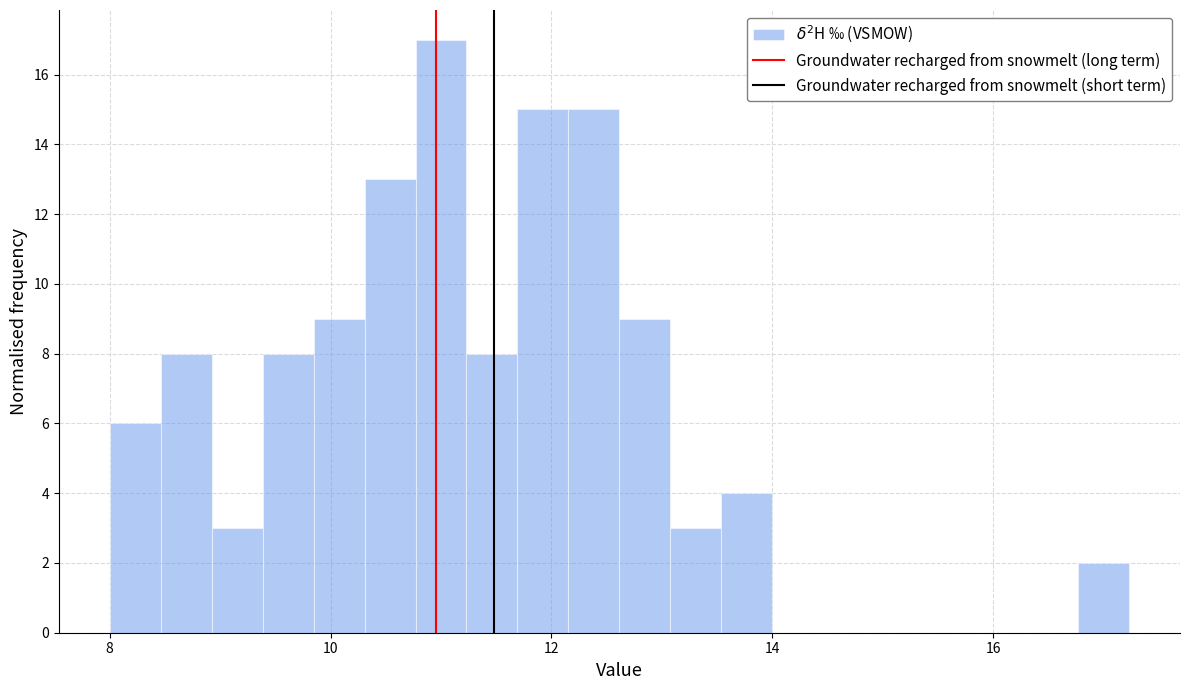

Read against the x-axis, roughly where is the centre of the tallest bar?

11.0